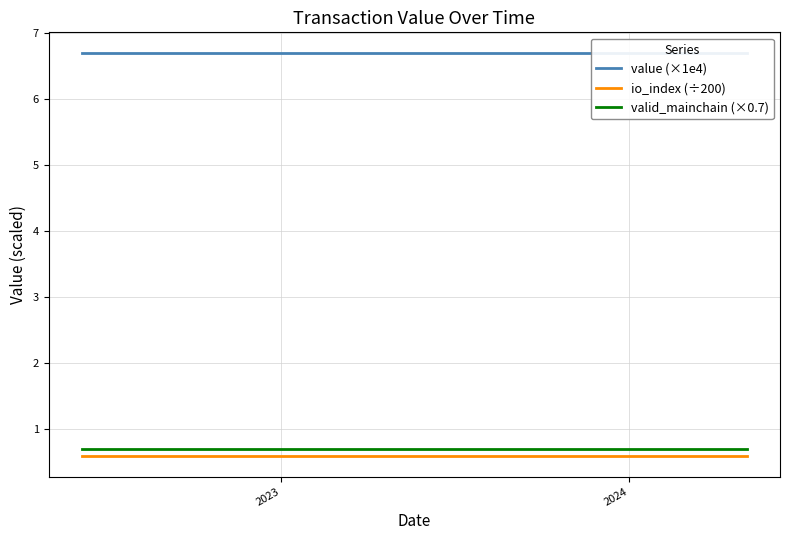

What is the minimum value for valid_mainchain (×0.7)?

0.7